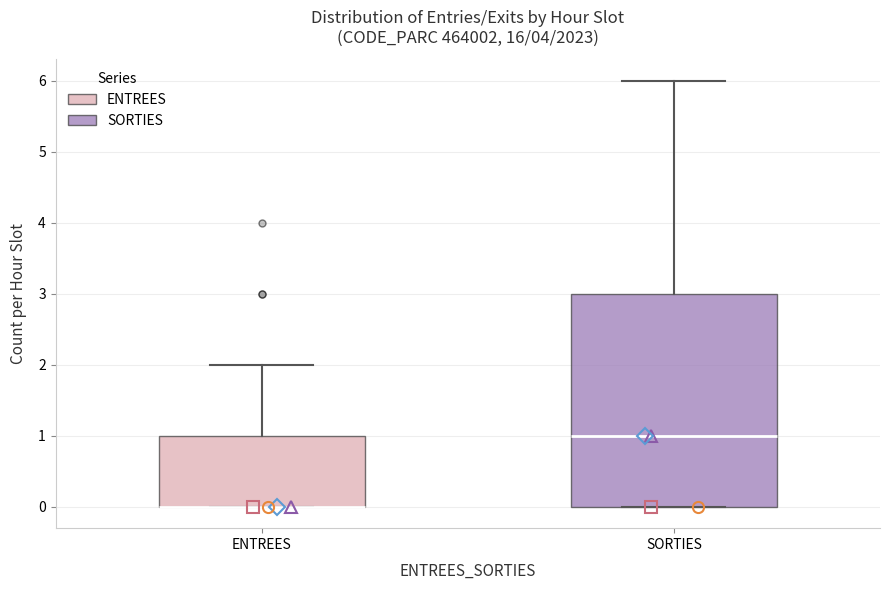

Reading left to right, transcribe this box plot: for each box, give where its median line is, the range the box spans, and where its two whiskers end, as read against the y-axis. The values are not printed on the chart, so give them approximately, as read against the axis.

ENTREES: median 0 (drawn on the box's lower edge), box 0 to 1, whiskers 0 to 2
SORTIES: median 1, box 0 to 3, whiskers 0 to 6